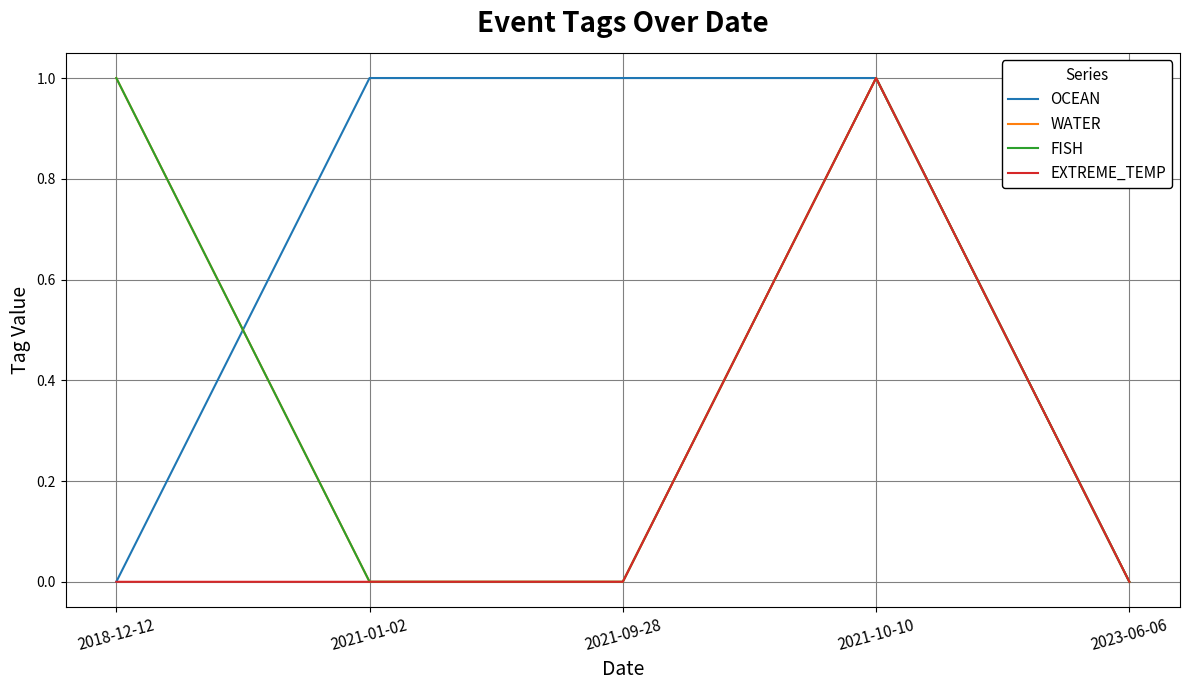

Is this an area chart (filled region under the line)?

No